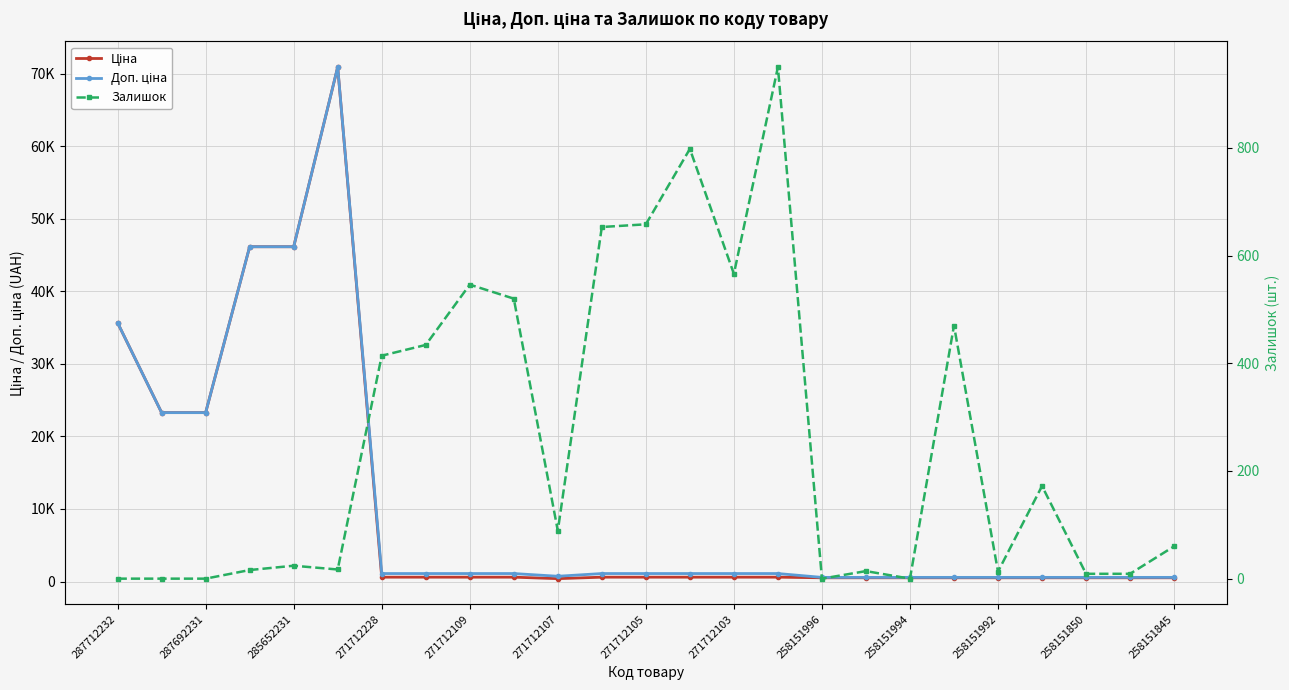

True or false: Ціна has more than 2 interior local peaks.

False